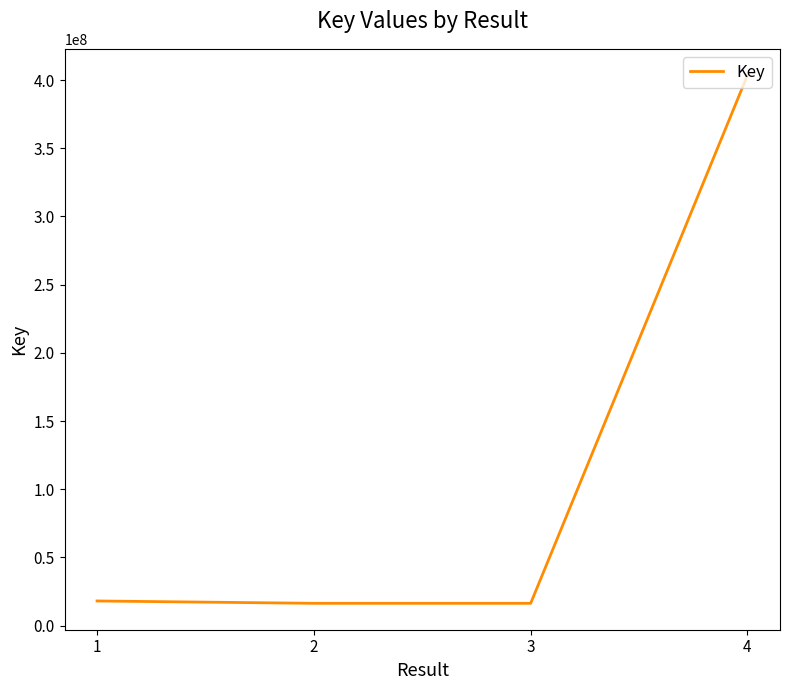

How many categories are shown in the chart?

4